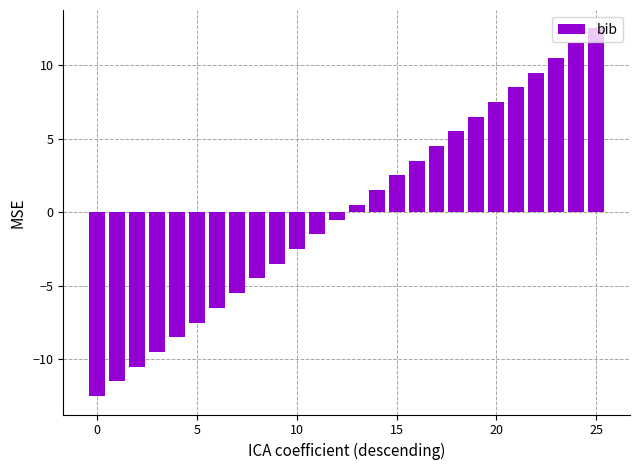

What is the difference between the second highest and second lowest values?

23.0